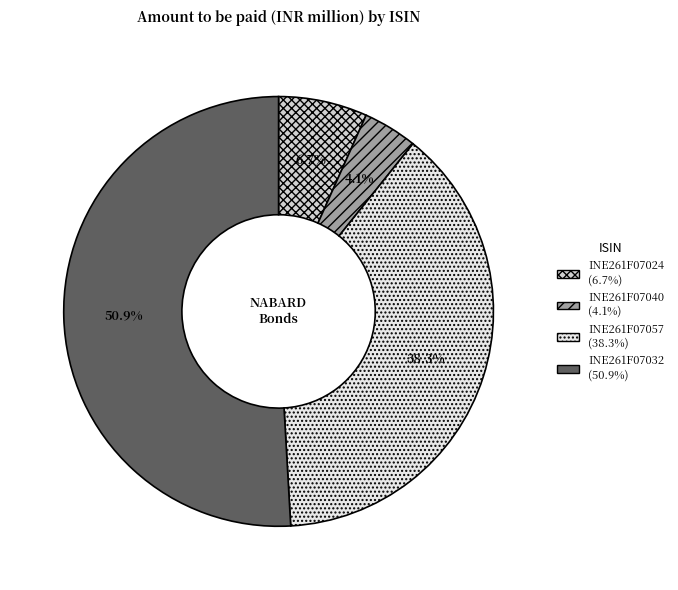

To the nearest percent, what is the difference between the largest and smallest slice percentages?

47%